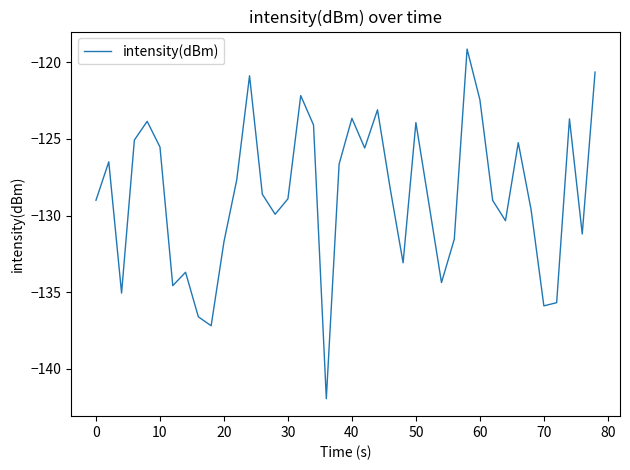

What is the maximum value shown in the chart?

-119.1